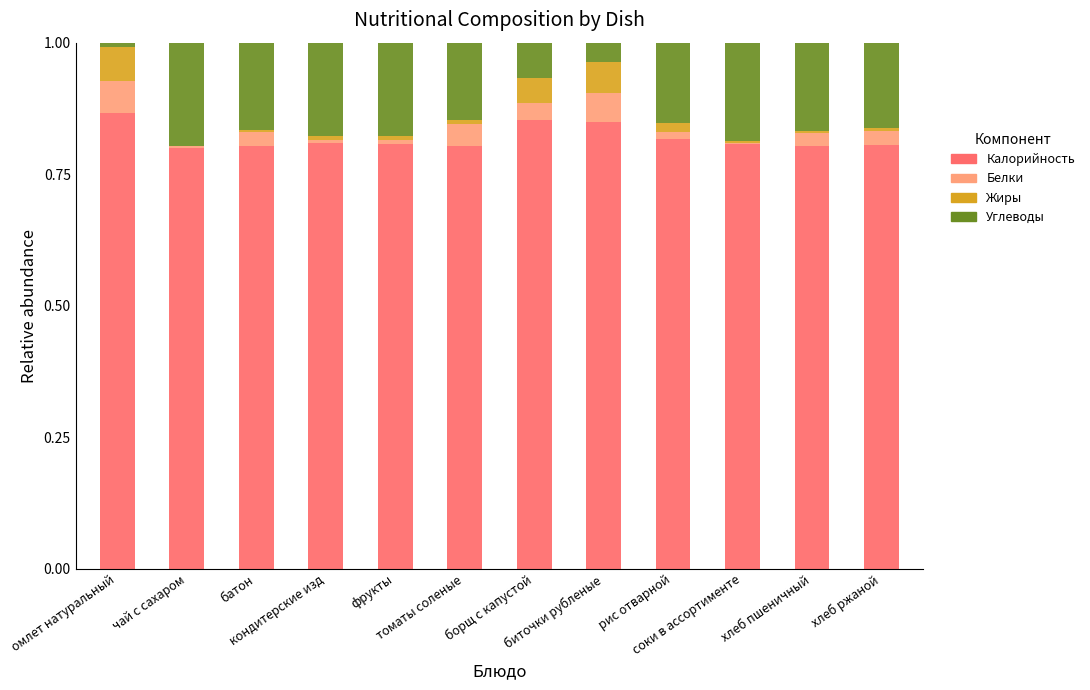

What is the difference between the maximum and minimum values in the Калорийность series?

0.1